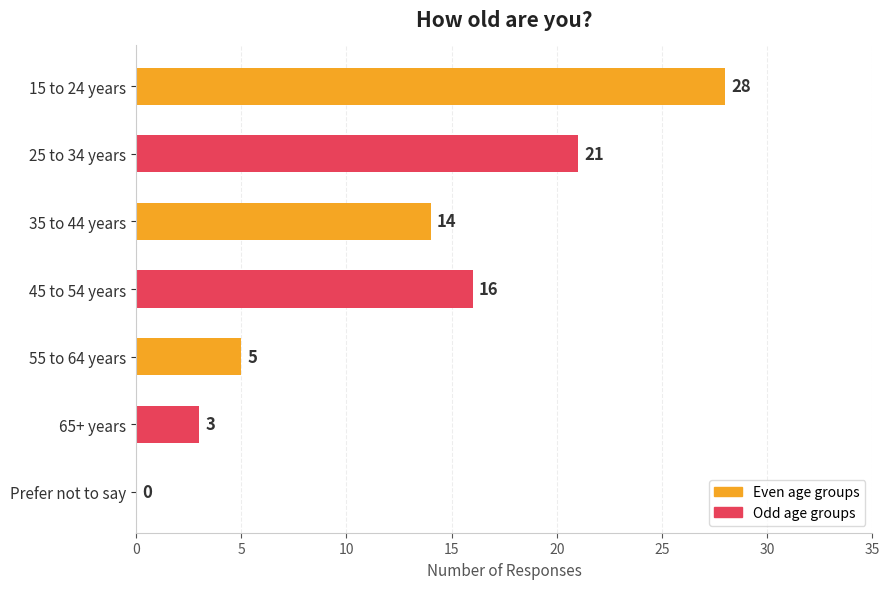

What is the sum of the values at 15 to 24 years and 35 to 44 years?

42